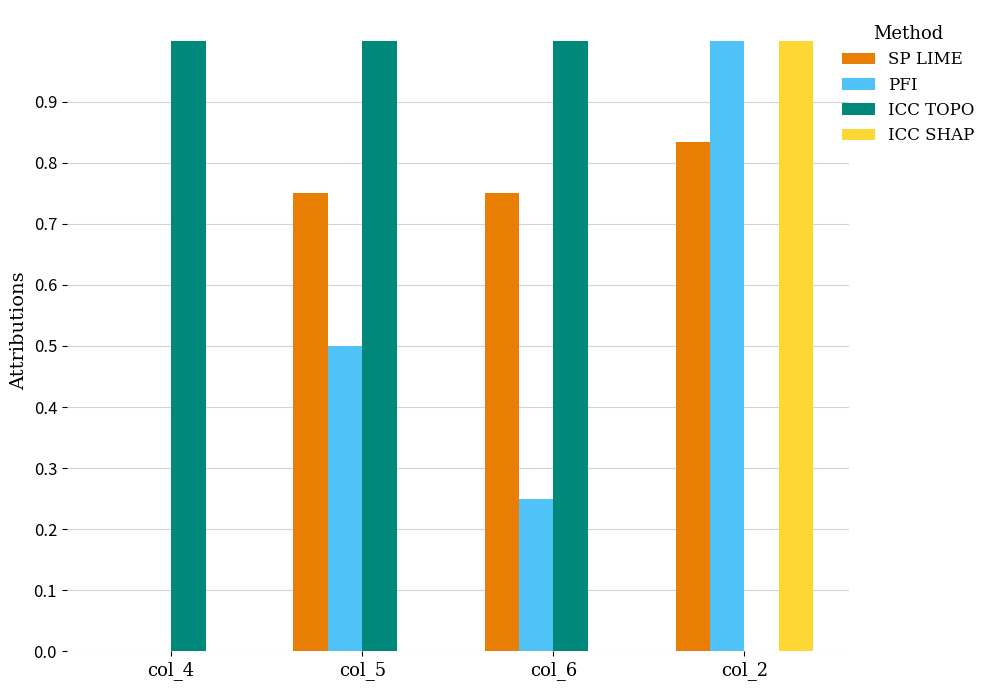

What is the sum of all ICC TOPO values?

3.0